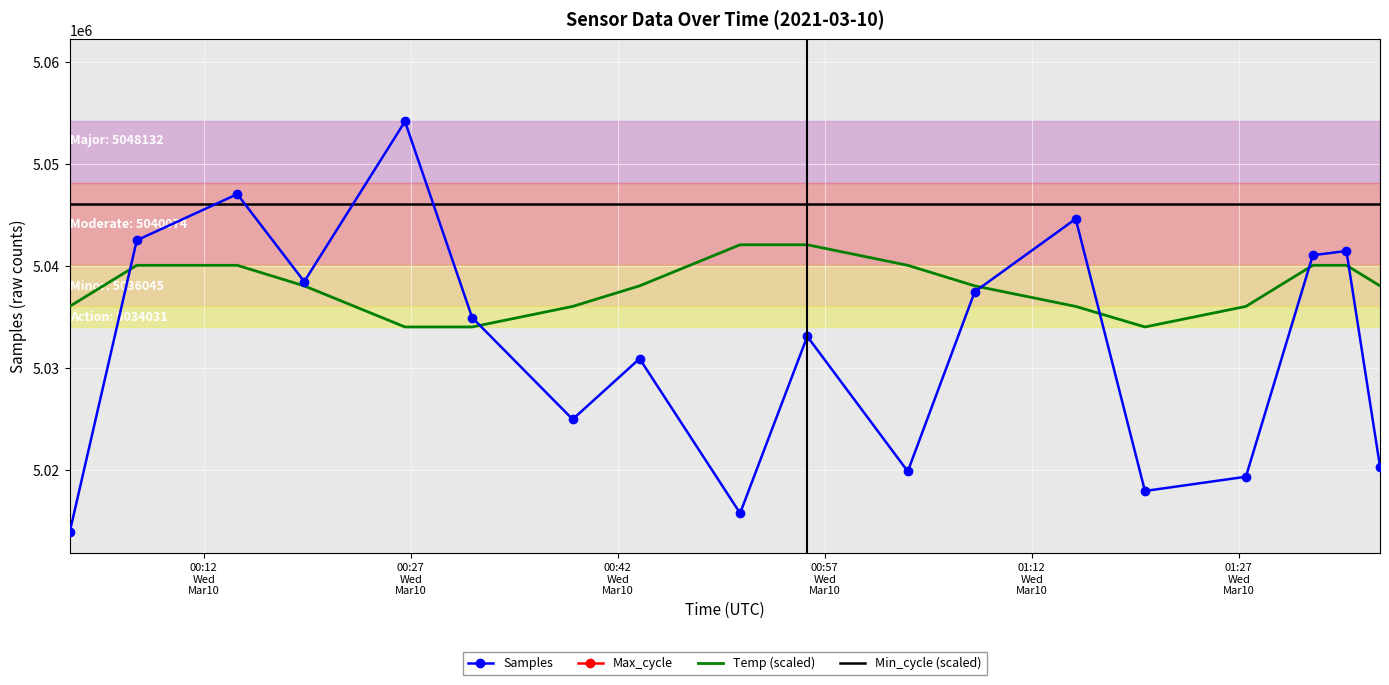

What is the maximum value for Min_cycle (scaled)?

5046117.4